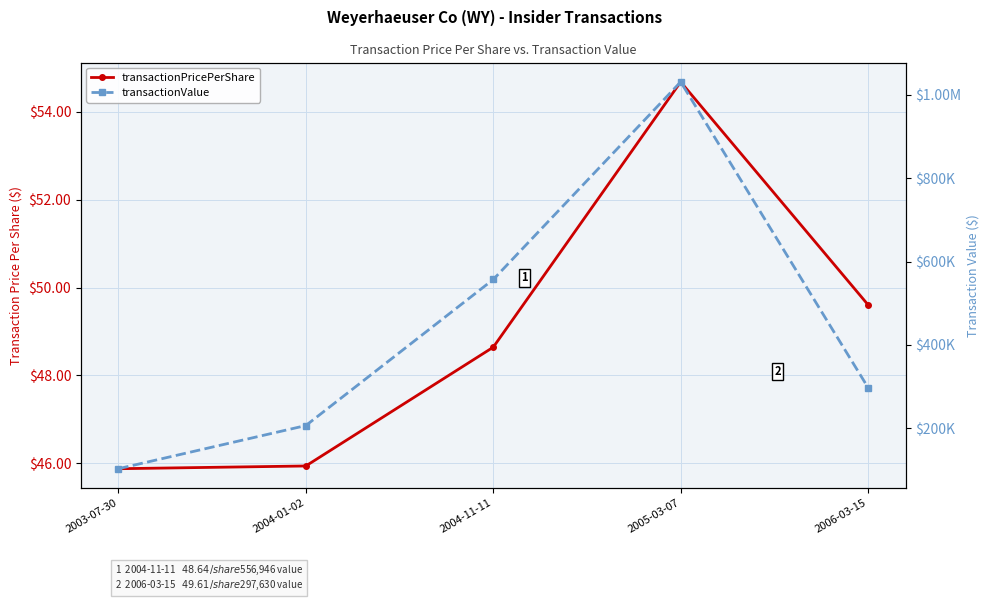

What is the average value of the transactionValue series?

439047.6